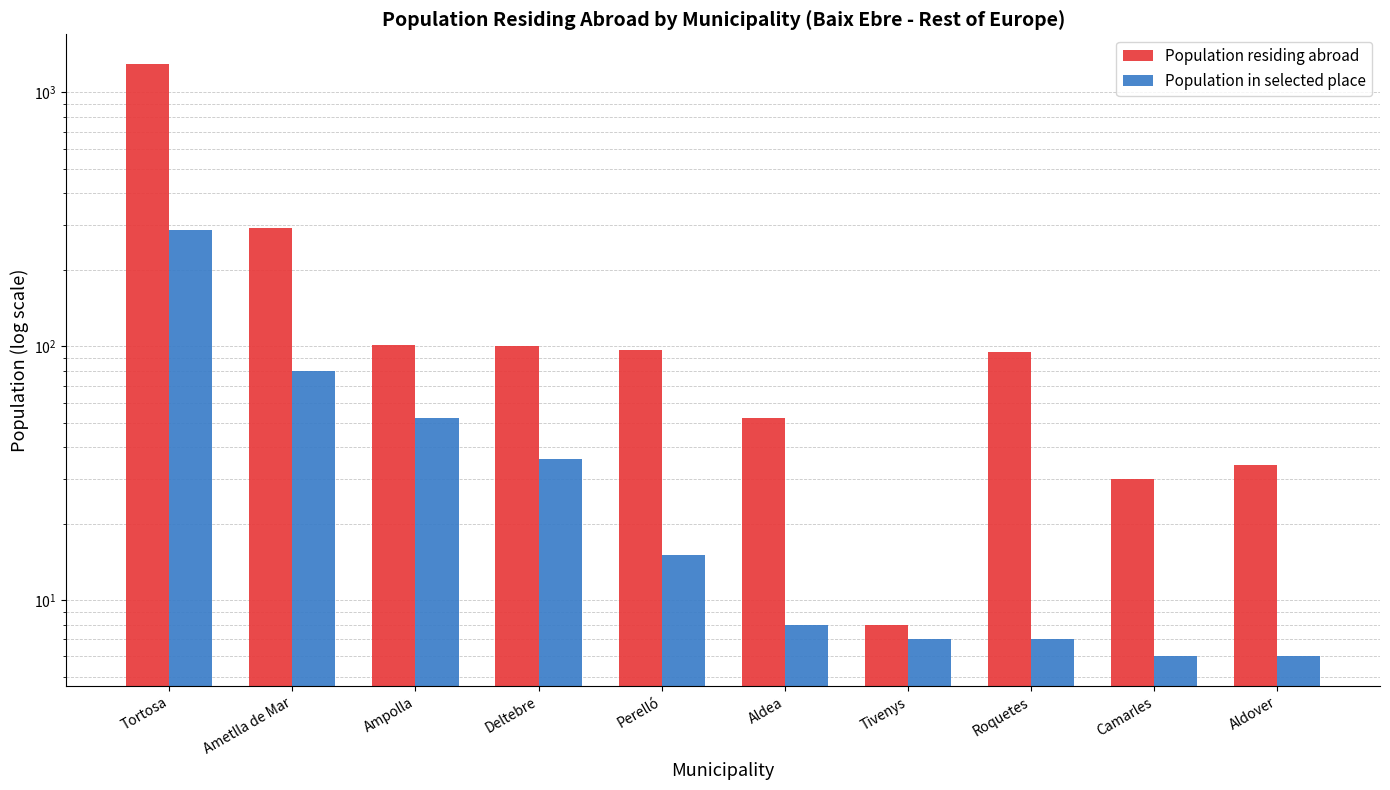

Rank the series at Tortosa from highest to lowest value.

Population residing abroad, Population in selected place